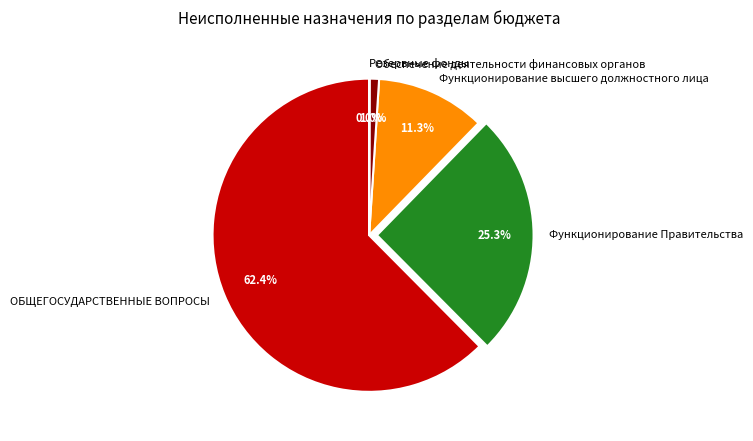

To the nearest percent, what is the average slice percentage?

20%